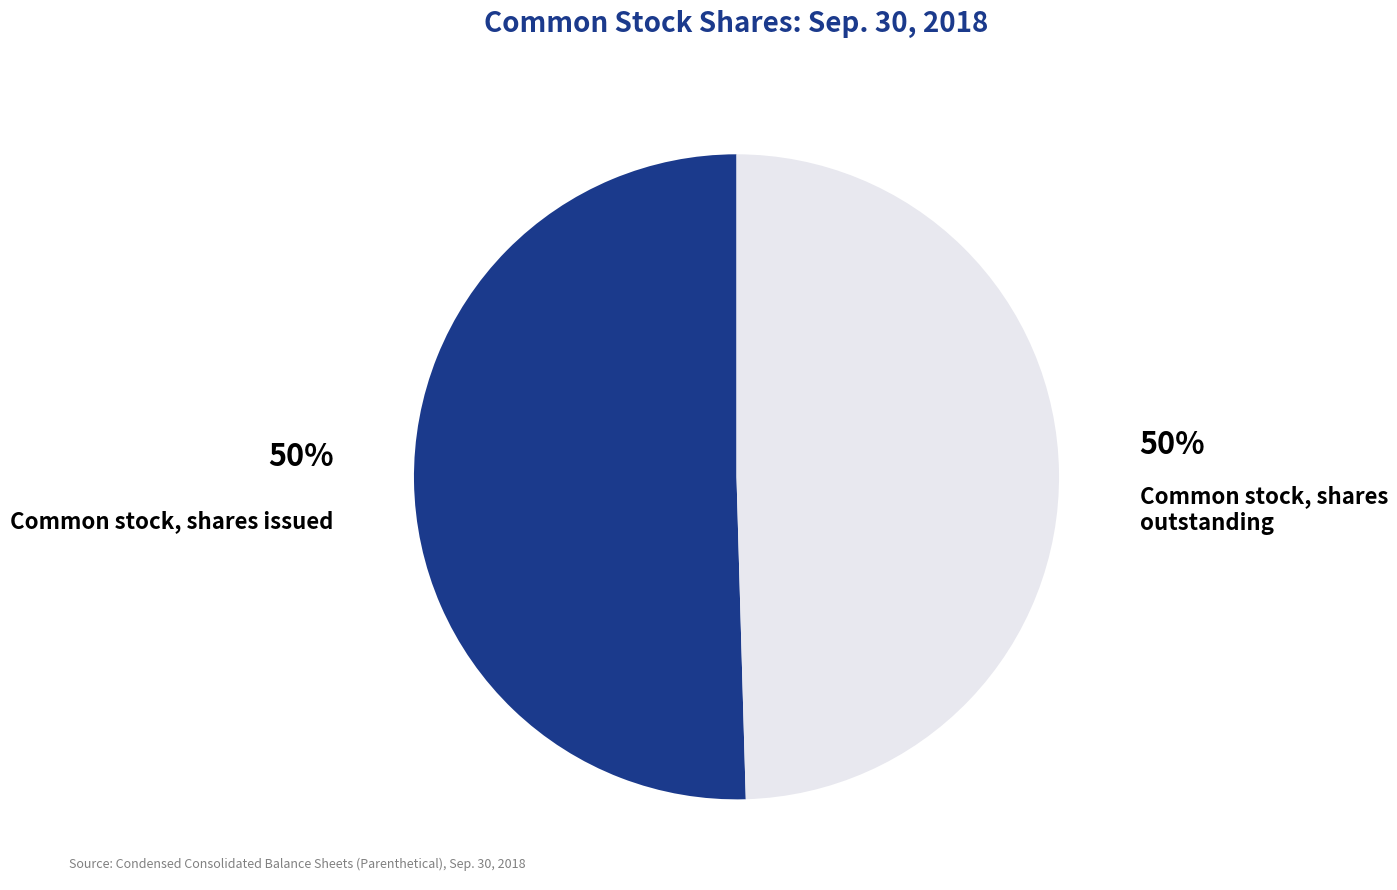

What is the ratio of the value at Common stock, shares outstanding to the value at Common stock, shares issued?

1.0